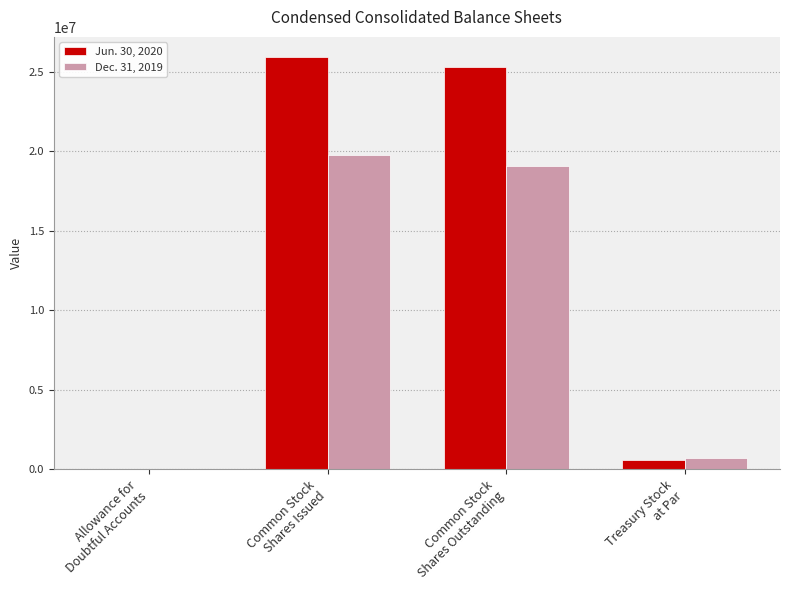

Which series has the largest total across all categories?

Jun. 30, 2020